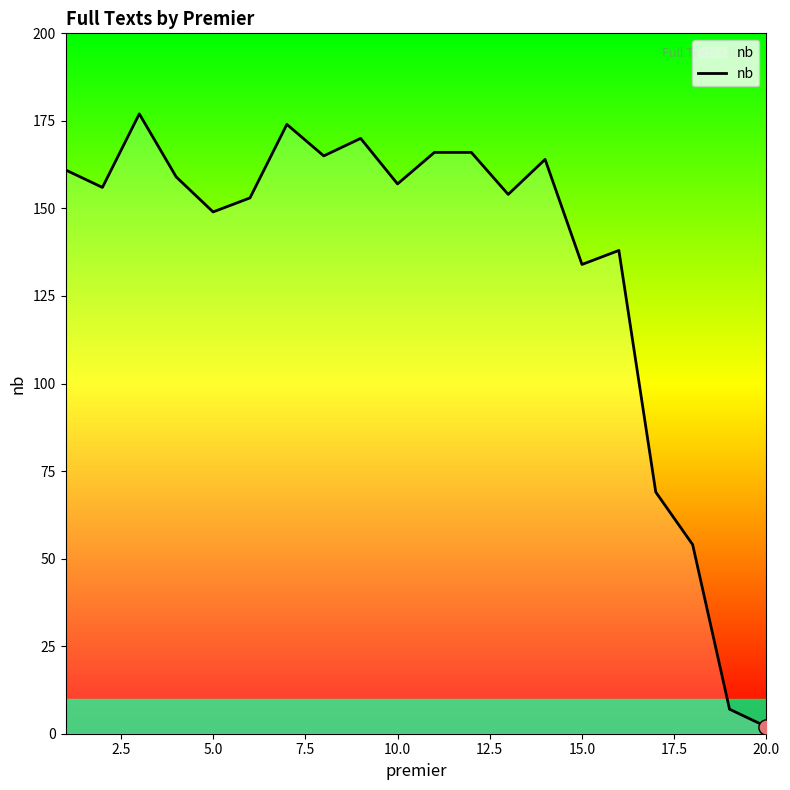

What is the maximum value shown in the chart?

177